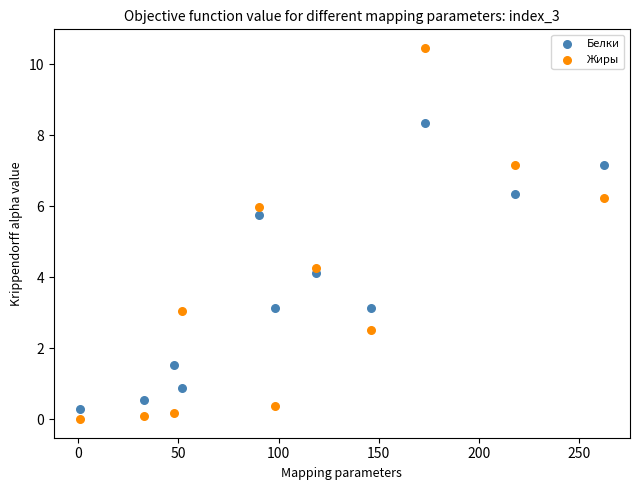

Which series has the largest Y range (max minus min)?

Жиры